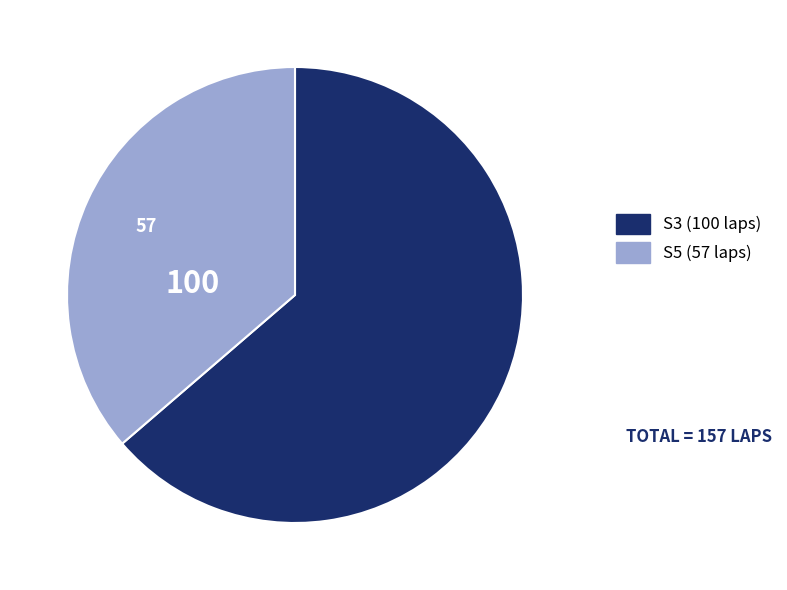

Is there a majority slice in this chart?

Yes